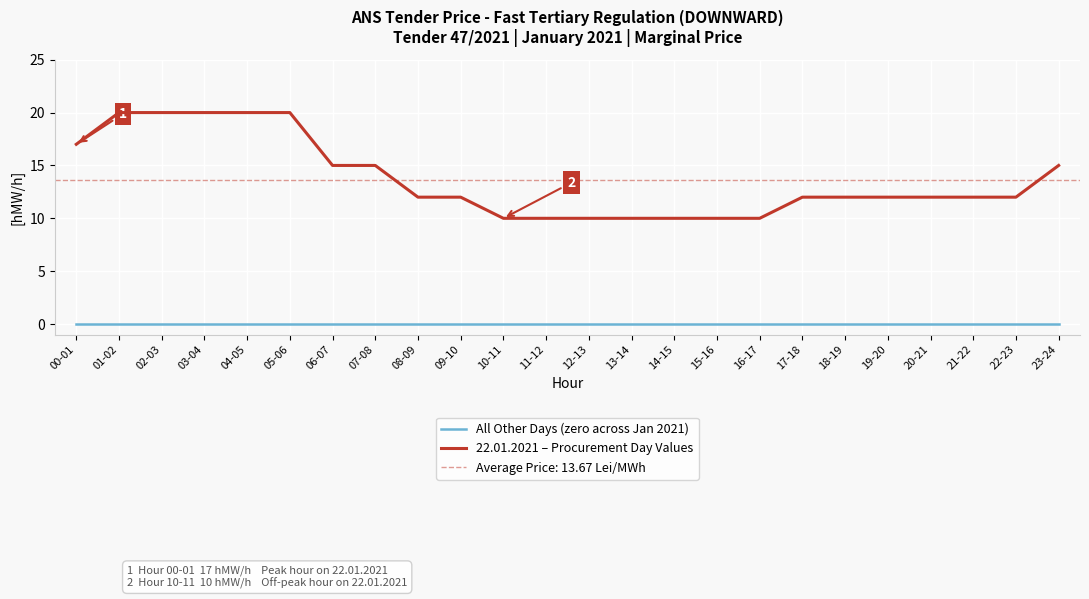

Count the number of categories in the chart.

24